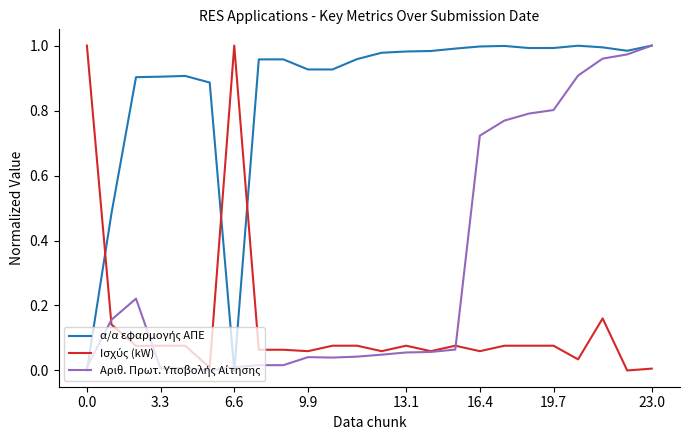

What is the maximum value for Αριθ. Πρωτ. Υποβολής Αίτησης?

1.0